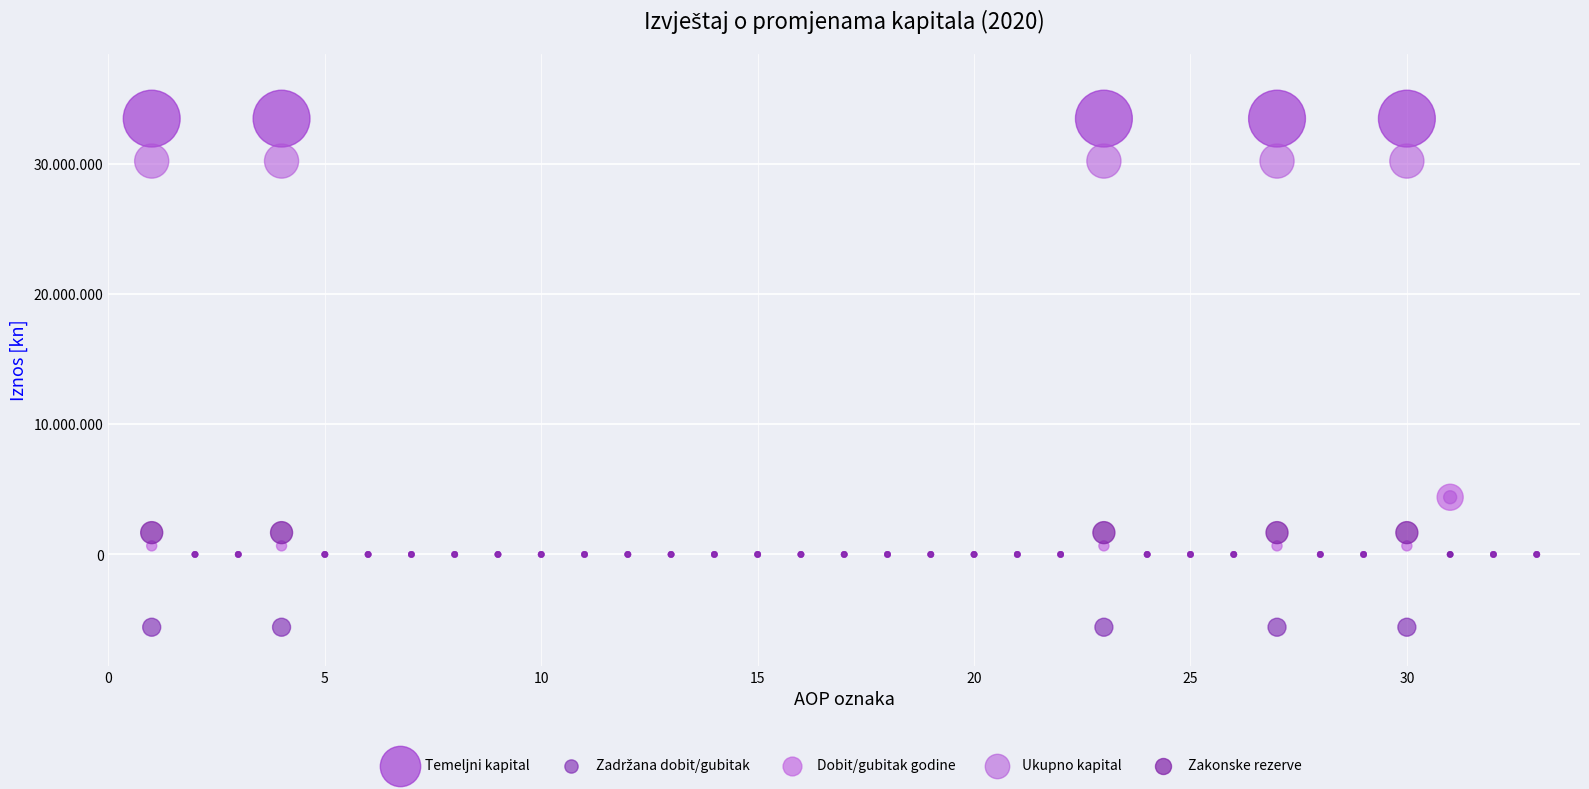

Which series has the largest Y range (max minus min)?

Temeljni kapital